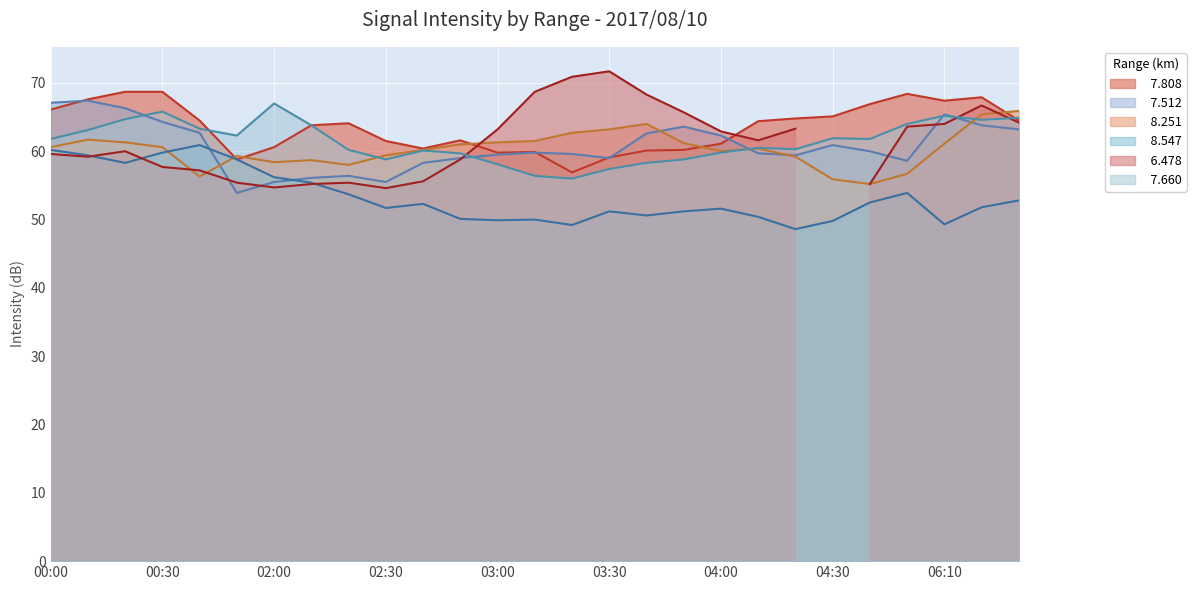

At which category does the chart reach its minimum across all series?

2017/08/10 04:20